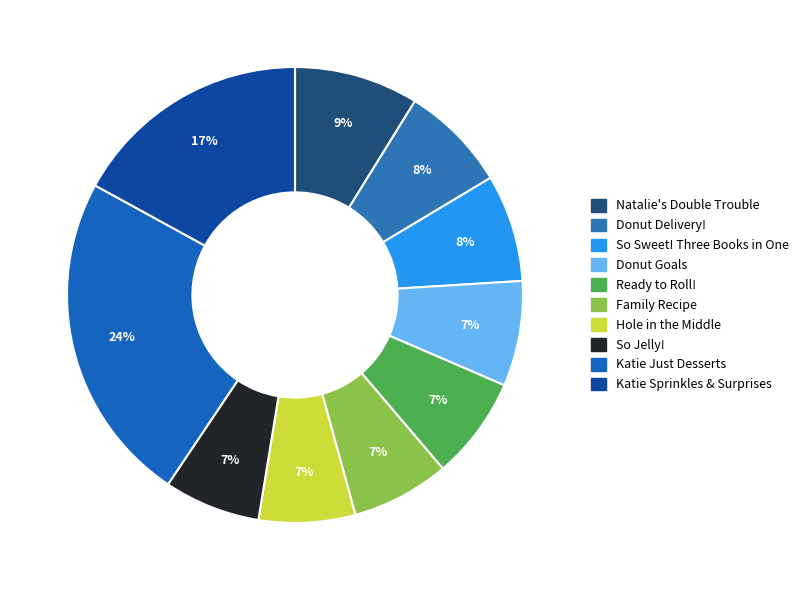

To the nearest percent, what portion does Katie Just Desserts represent?

24%